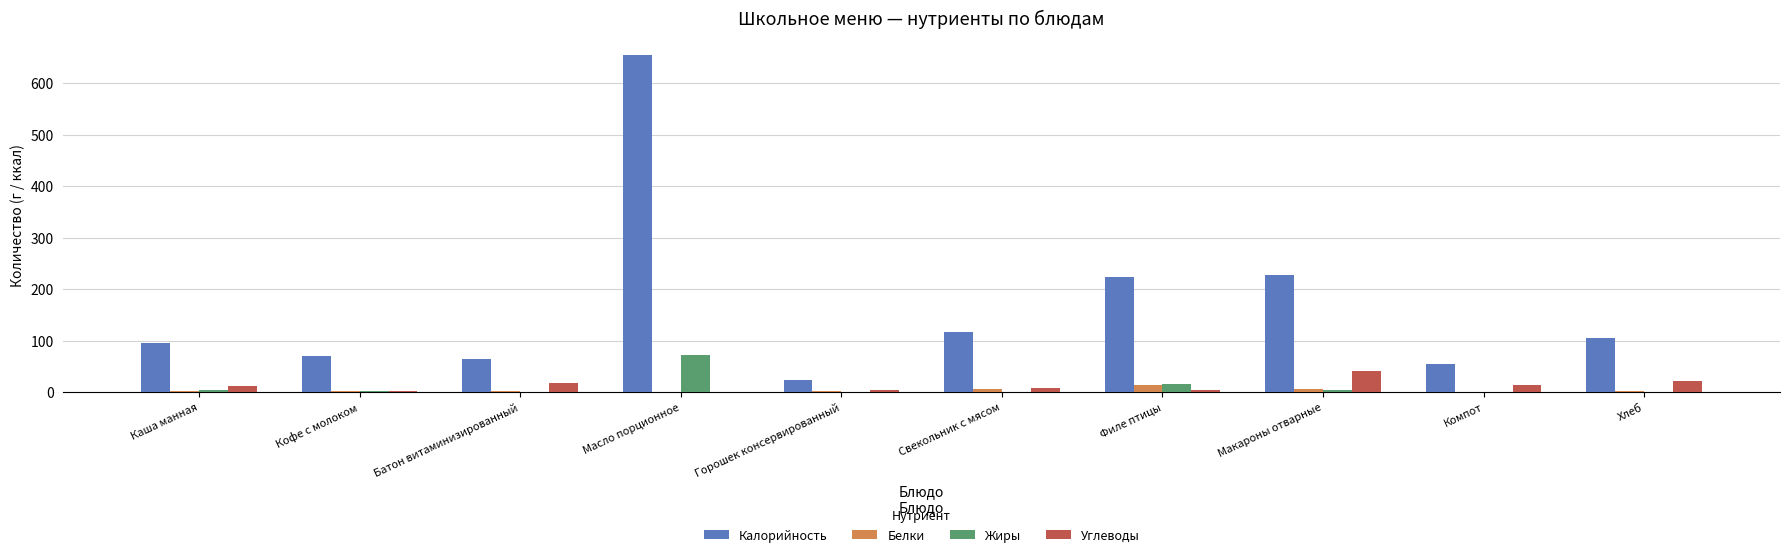

Is the value of Белки at Кофе с молоком greater than the value of Калорийность at Батон витаминизированный?

No